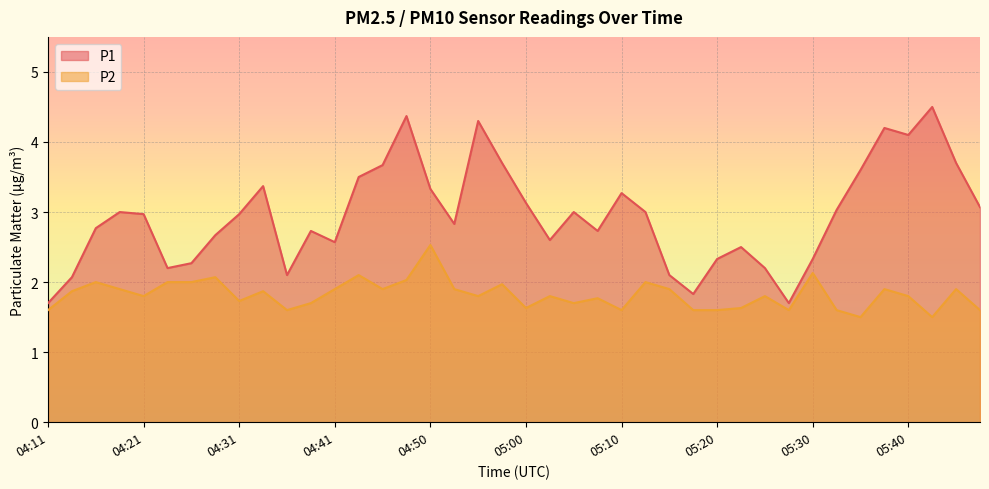

What is the label of the 38th point from the right?

04:16